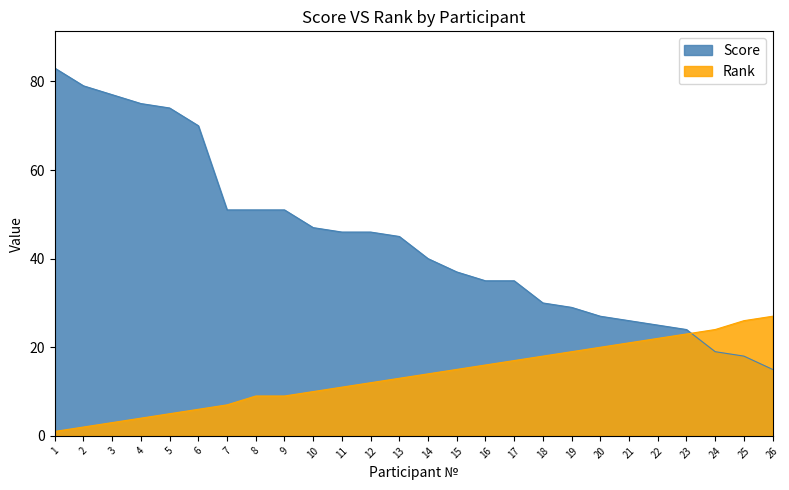

Rank the series by their maximum value, from lowest to highest.

Rank, Score